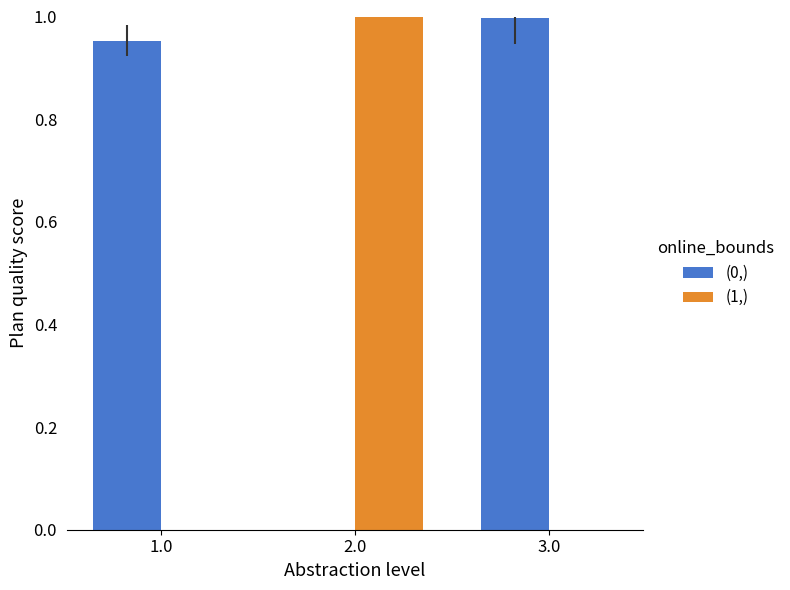

The value of (0,) at 3.0 is 1.0. True or false?

True